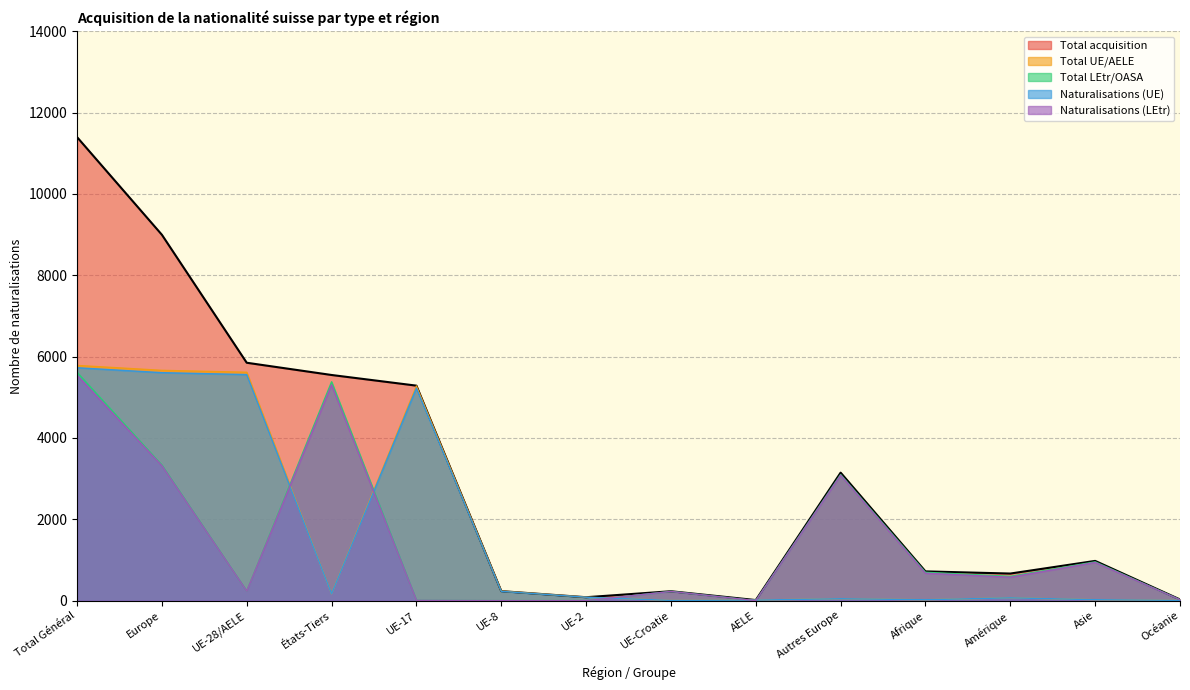

Reading right to left, what are all the values shown in this chart?

Total acquisition: Océanie=29	Asie=977	Amérique=666	Afrique=719	Autres Europe=3147	AELE=14	UE-Croatie=231	UE-2=84	UE-8=234	UE-17=5286	États-Tiers=5548	UE-28/AELE=5849	Europe=8996	Total Général=11397
Total UE/AELE: Océanie=6	Asie=23	Amérique=69	Afrique=22	Autres Europe=47	AELE=14	UE-Croatie=5	UE-2=84	UE-8=234	UE-17=5278	États-Tiers=168	UE-28/AELE=5615	Europe=5662	Total Général=5783
Total LEtr/OASA: Océanie=23	Asie=954	Amérique=597	Afrique=697	Autres Europe=3100	AELE=0	UE-Croatie=226	UE-2=0	UE-8=0	UE-17=8	États-Tiers=5380	UE-28/AELE=234	Europe=3334	Total Général=5614
Naturalisations (UE): Océanie=6	Asie=23	Amérique=69	Afrique=22	Autres Europe=47	AELE=13	UE-Croatie=5	UE-2=84	UE-8=229	UE-17=5227	États-Tiers=168	UE-28/AELE=5558	Europe=5605	Total Général=5726
Naturalisations (LEtr): Océanie=23	Asie=939	Amérique=576	Afrique=674	Autres Europe=3085	AELE=0	UE-Croatie=226	UE-2=0	UE-8=0	UE-17=8	États-Tiers=5306	UE-28/AELE=234	Europe=3319	Total Général=5540